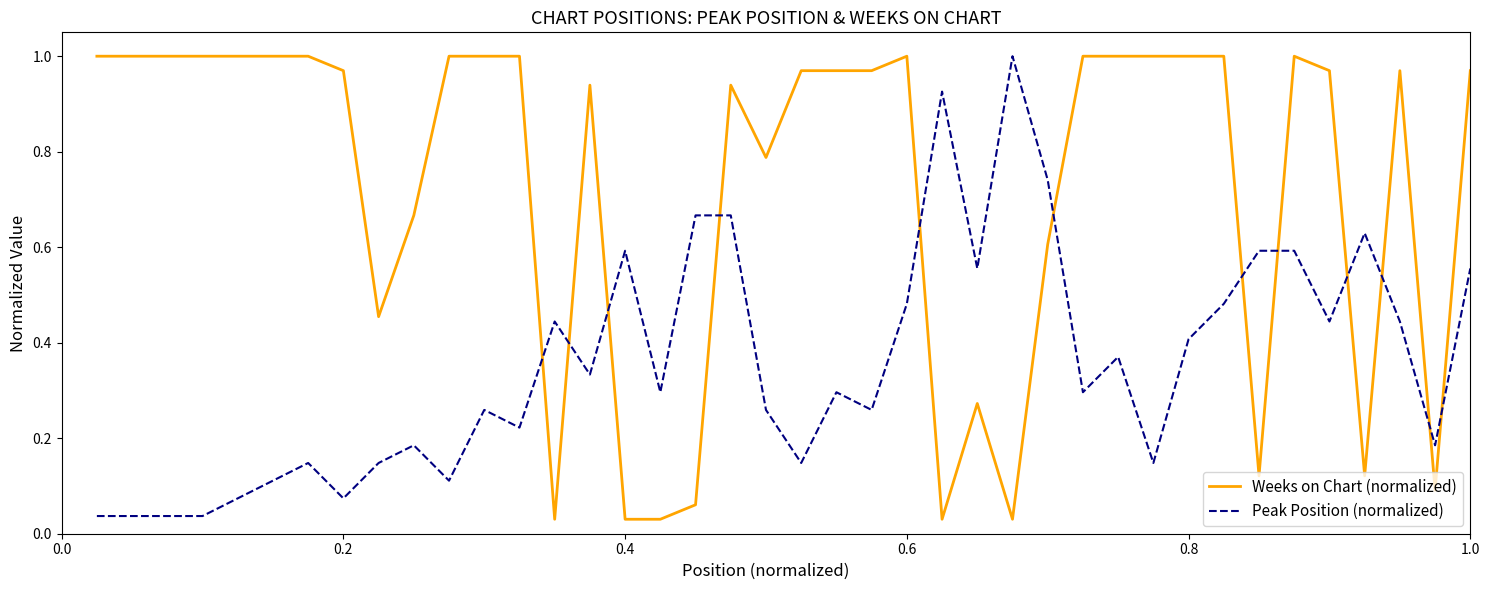

True or false: Peak Position (normalized) and Weeks on Chart (normalized) cross at least once.

True